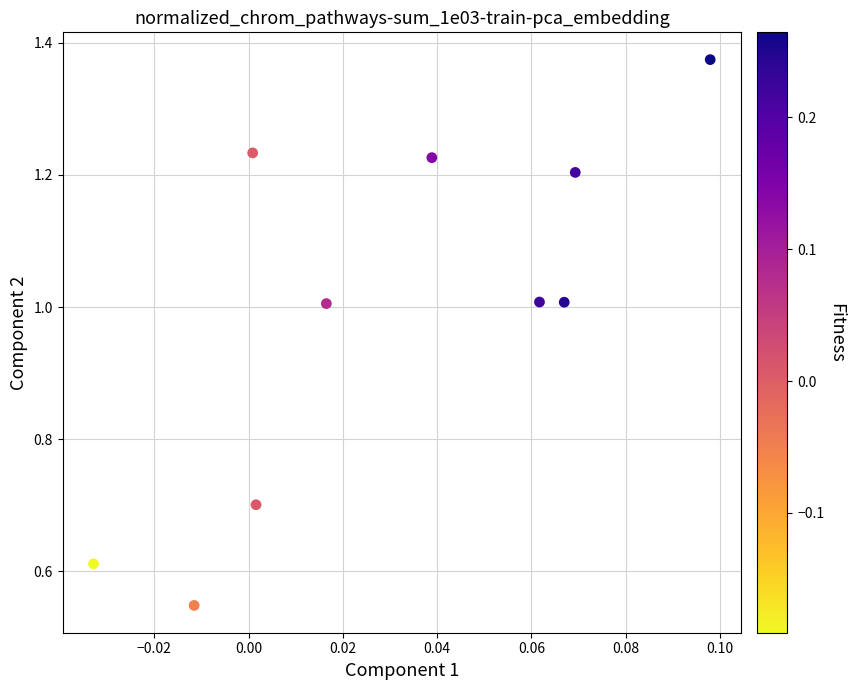

What is the average Y value?

1.0